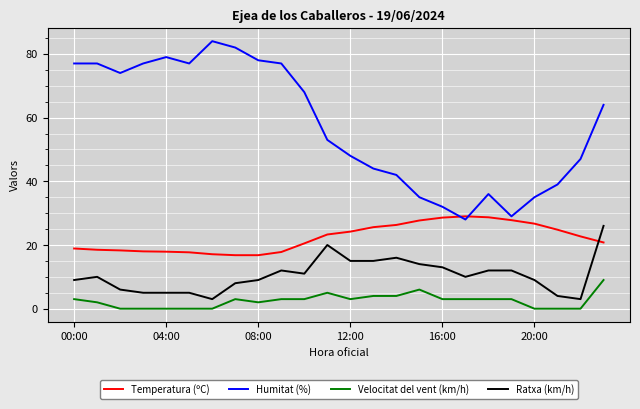

Which series has the widest spread of values?

Humitat (%)